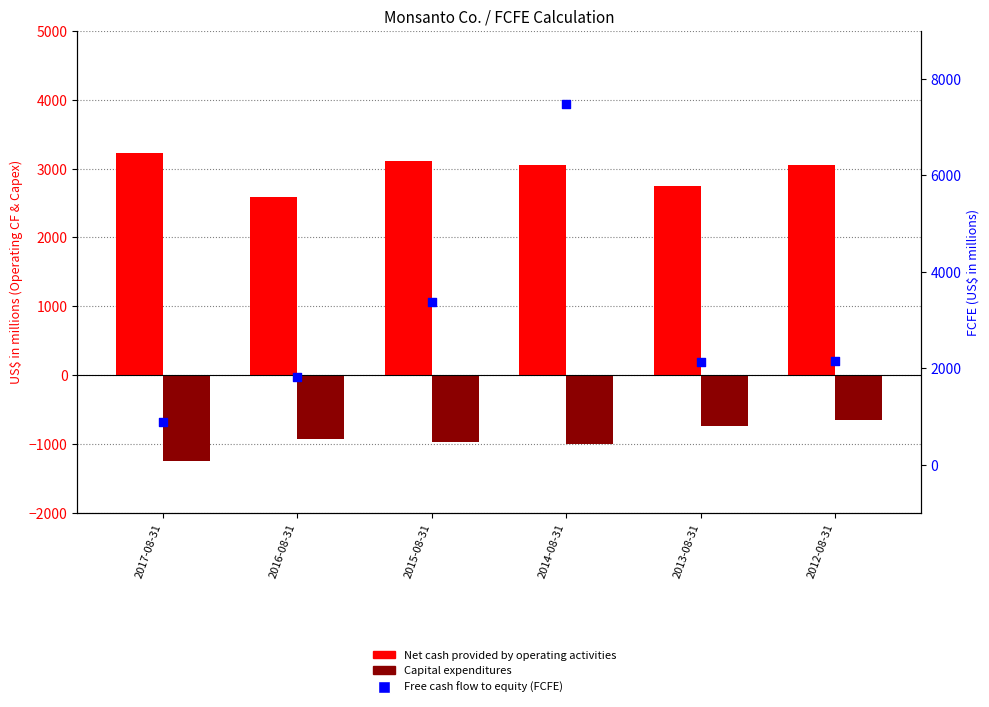

Is the value of Capital expenditures at 2013-08-31 greater than the value of Free cash flow to equity (FCFE) at 2013-08-31?

No